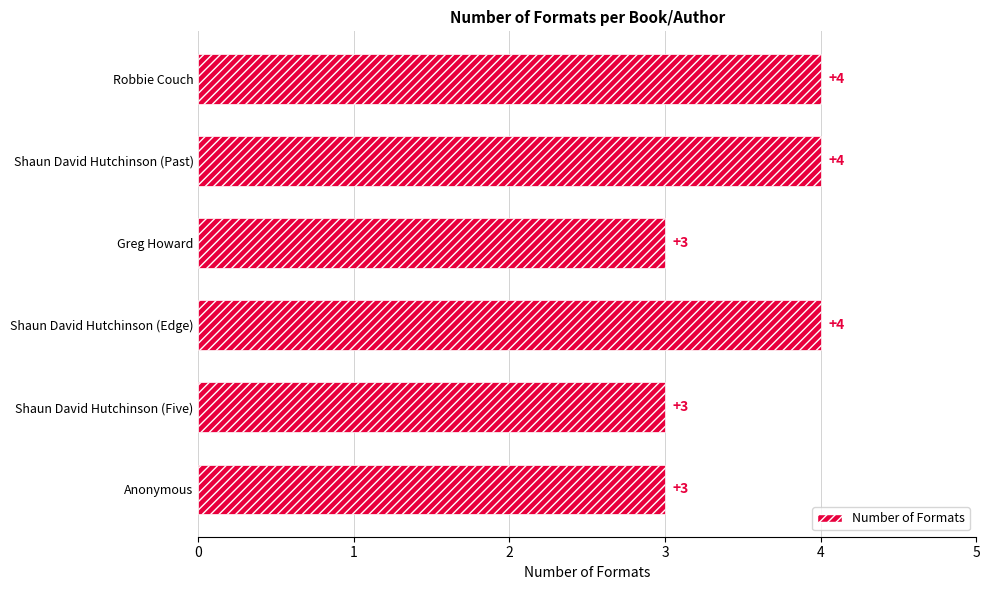

Reading bottom to top, extract all data points from this chart.

Anonymous=3	Shaun David Hutchinson (Five)=3	Shaun David Hutchinson (Edge)=4	Greg Howard=3	Shaun David Hutchinson (Past)=4	Robbie Couch=4